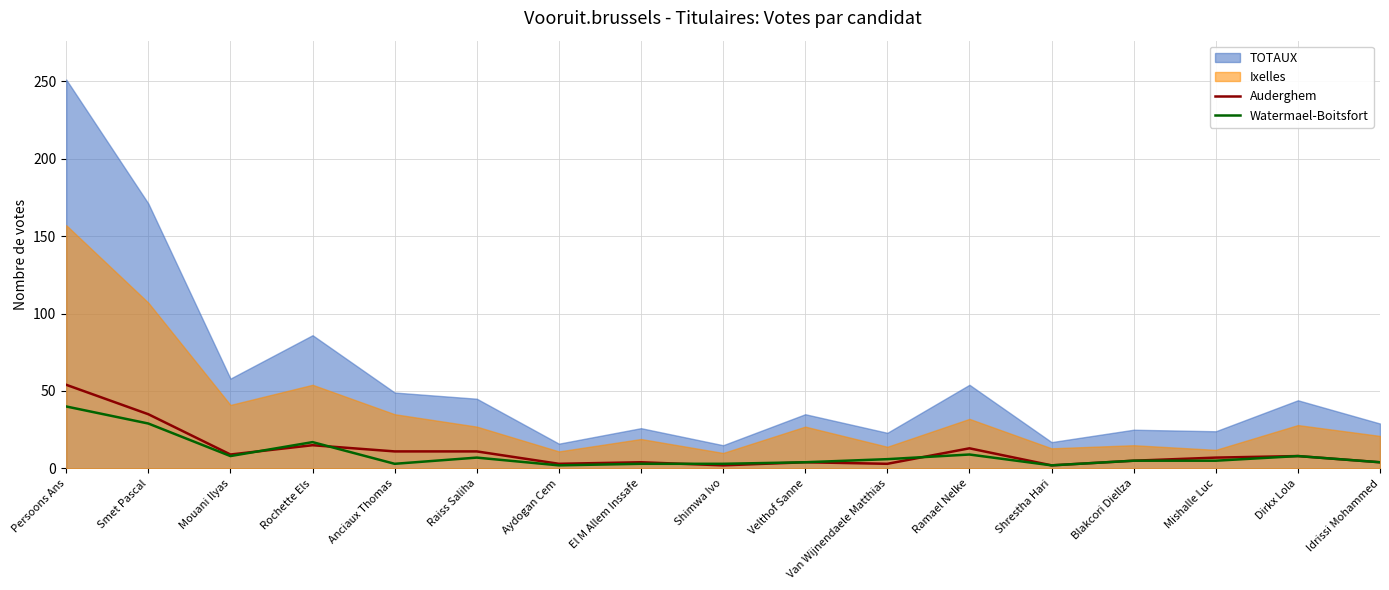

What is the difference between the Auderghem values at El M Allem Inssafe and Mouani Ilyas?

5